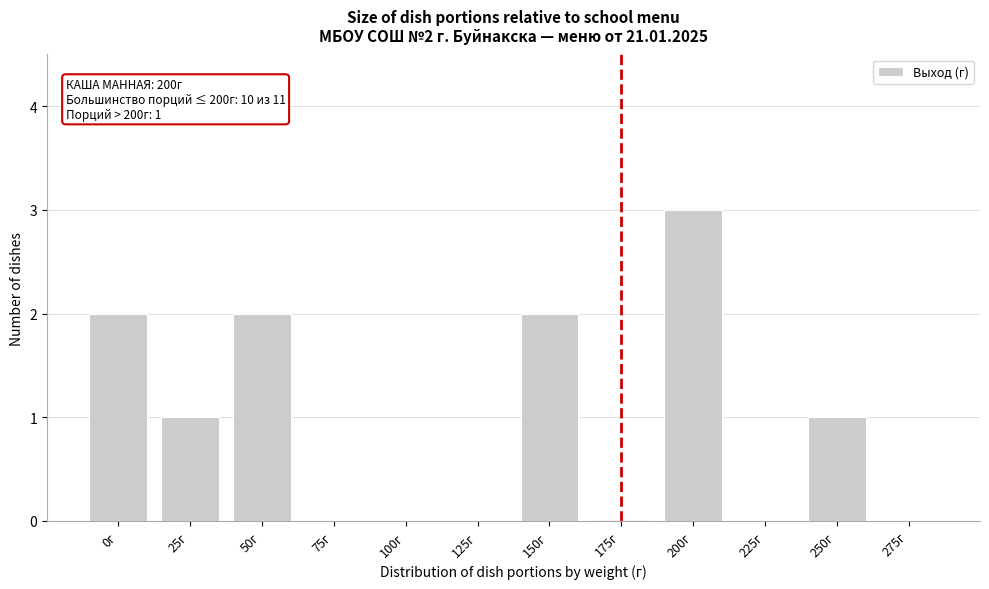

Reading left to right, transcribe all the data shown in this chart.

0г=2	25г=1	50г=2	75г=0	100г=0	125г=0	150г=2	175г=0	200г=3	225г=0	250г=1	275г=0